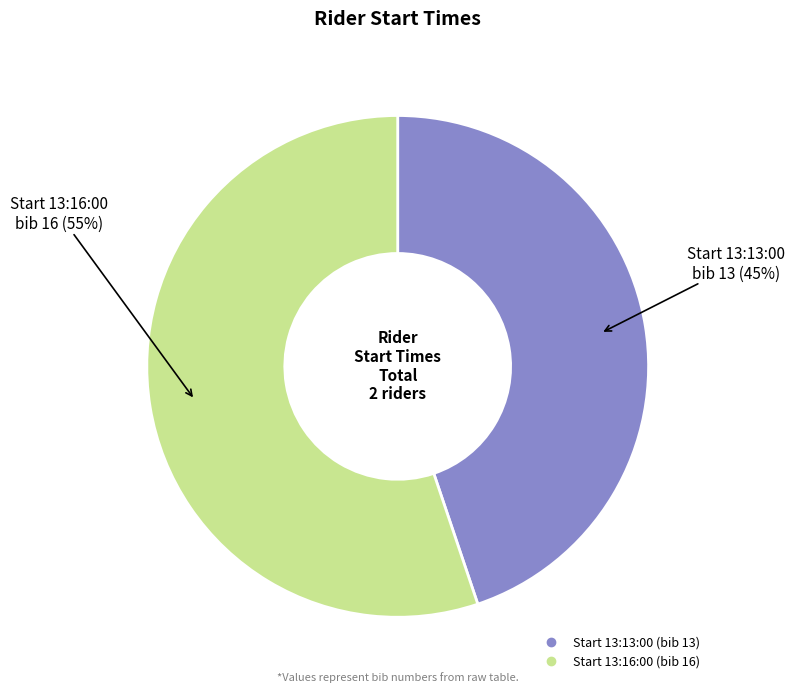

To the nearest percent, what is the average slice percentage?

50%